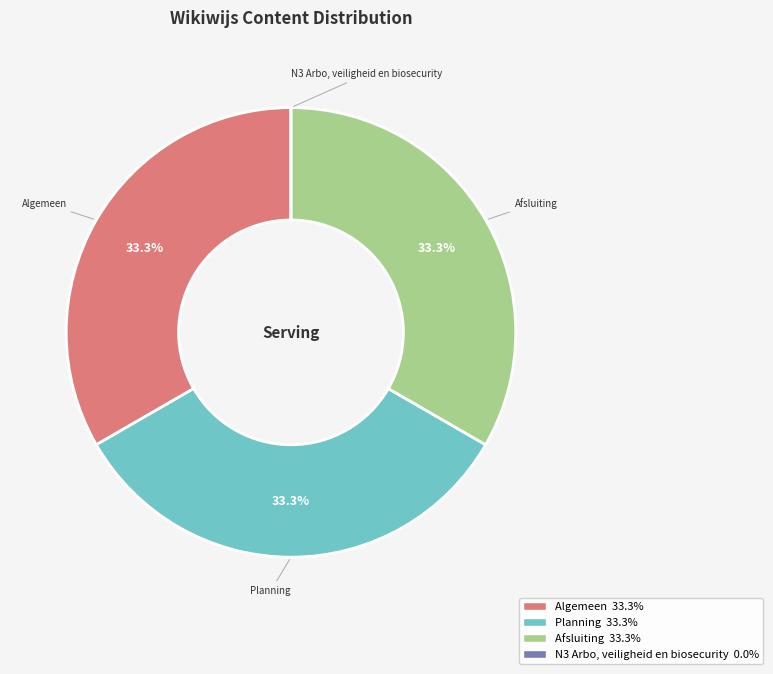

Does Algemeen account for over 50% of the chart?

No